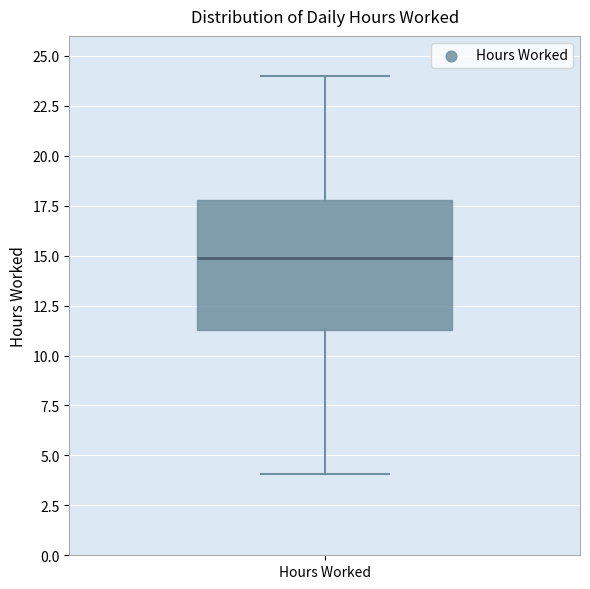

Read this box plot against the y-axis: the position of the median line, the range covered by the box, and the ends of both whiskers. The values are not printed on the chart, so give them approximately, as read against the axis.

median 15.0, box 11.5 to 18.0, whiskers 4.0 to 24.0